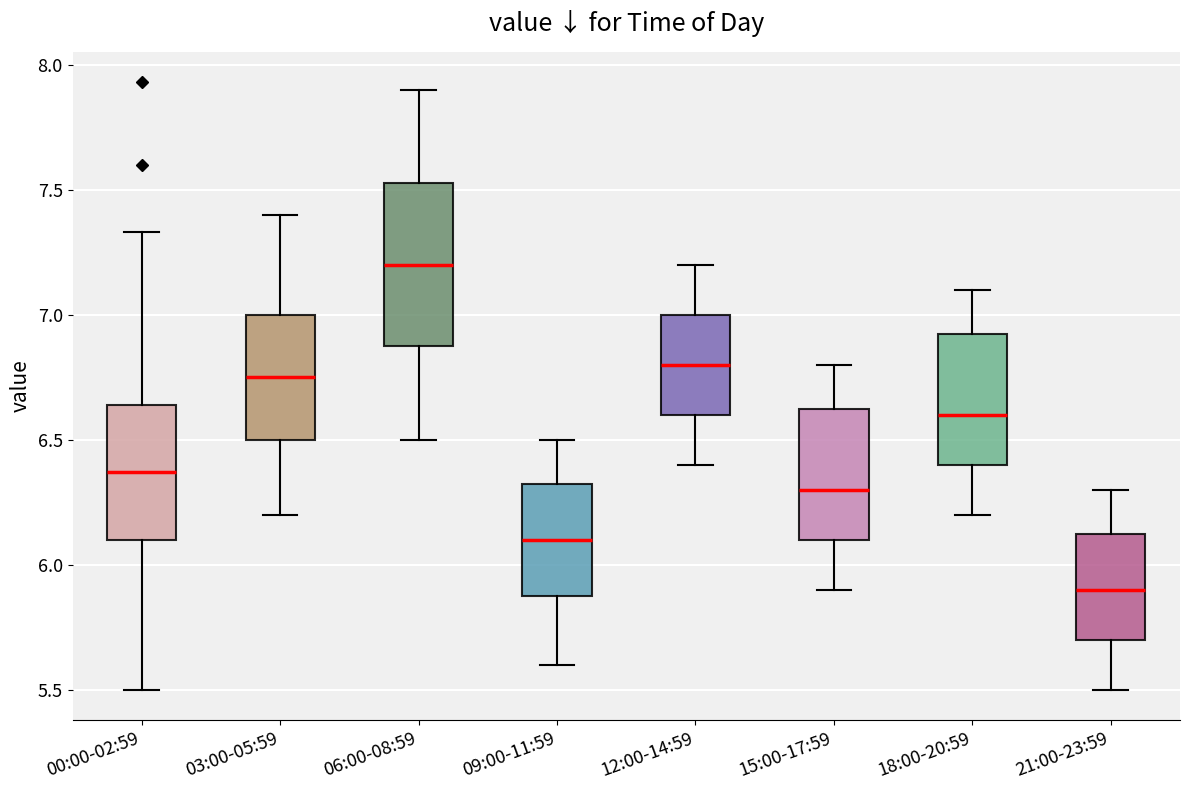

Where does the upper whisker of the box for 09:00-11:59 end on the y-axis? The values are not printed on the chart, so give them approximately, as read against the axis.

6.50